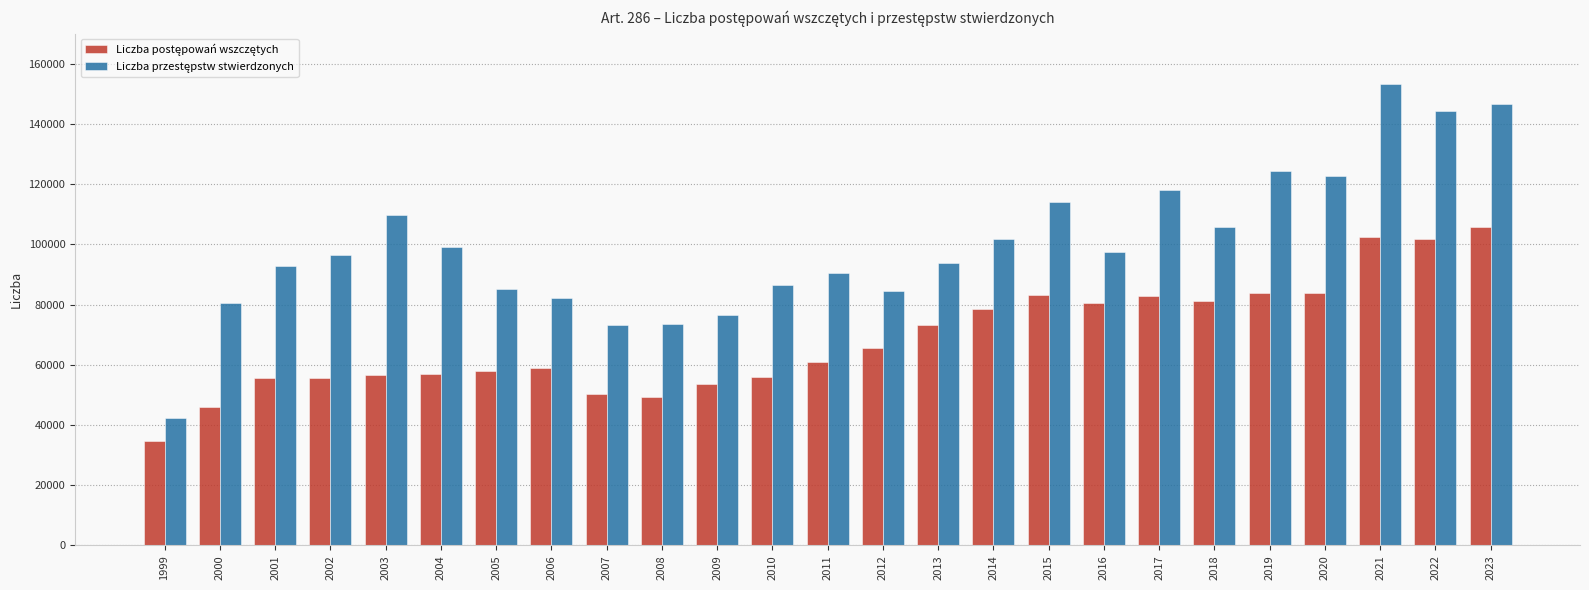

What is the total value across all series at 2021?

255646